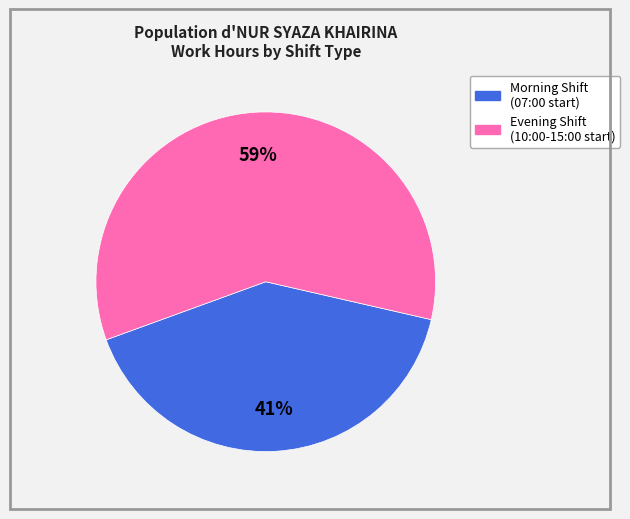

To the nearest percent, what is the difference between the largest and smallest slice percentages?

18%